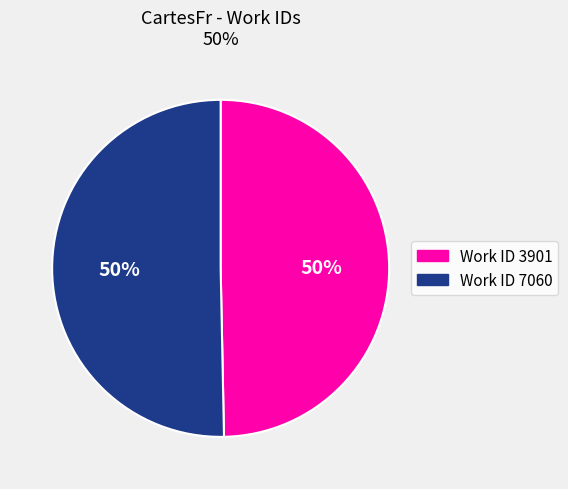

To the nearest percent, what is the average slice percentage?

50%